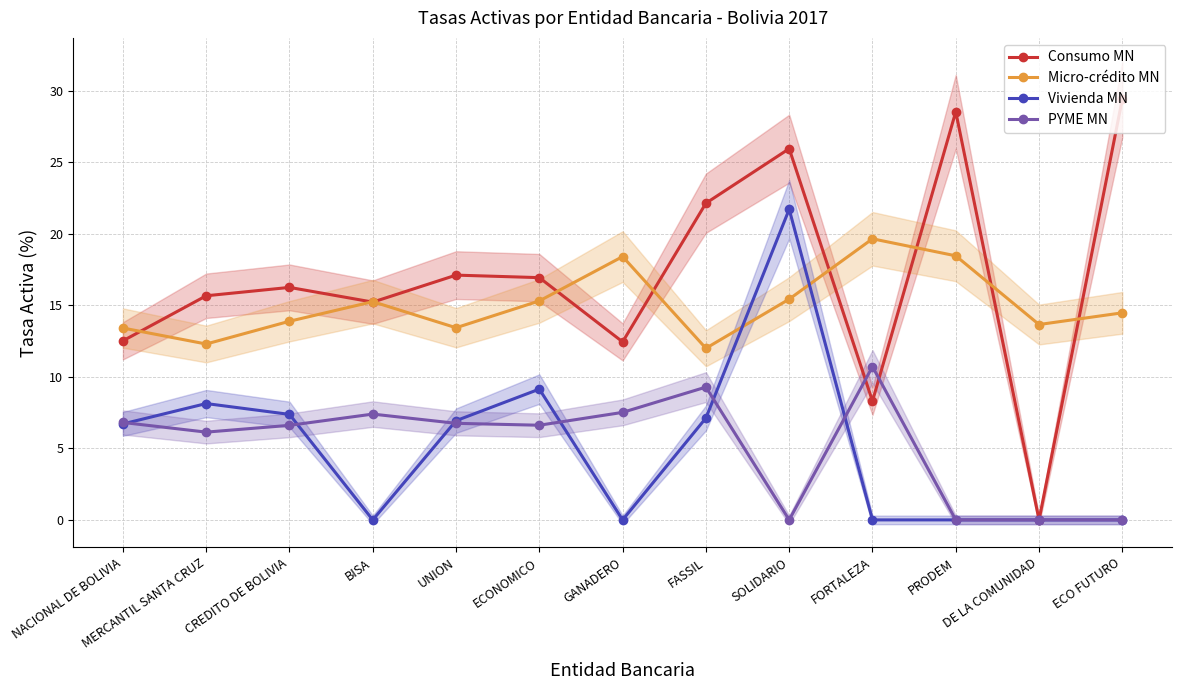

Reading left to right, extract all data points from this chart.

Consumo MN: NACIONAL DE BOLIVIA=12.5	MERCANTIL SANTA CRUZ=15.7	CREDITO DE BOLIVIA=16.2	BISA=15.2	UNION=17.1	ECONOMICO=16.9	GANADERO=12.4	FASSIL=22.1	SOLIDARIO=25.9	FORTALEZA=8.3	PRODEM=28.5	DE LA COMUNIDAD=0.0	ECO FUTURO=29.4
Micro-crédito MN: NACIONAL DE BOLIVIA=13.4	MERCANTIL SANTA CRUZ=12.3	CREDITO DE BOLIVIA=13.9	BISA=15.3	UNION=13.4	ECONOMICO=15.3	GANADERO=18.4	FASSIL=12.0	SOLIDARIO=15.4	FORTALEZA=19.6	PRODEM=18.5	DE LA COMUNIDAD=13.7	ECO FUTURO=14.5
Vivienda MN: NACIONAL DE BOLIVIA=6.7	MERCANTIL SANTA CRUZ=8.1	CREDITO DE BOLIVIA=7.4	BISA=0.0	UNION=6.9	ECONOMICO=9.1	GANADERO=0.0	FASSIL=7.1	SOLIDARIO=21.7	FORTALEZA=0.0	PRODEM=0.0	DE LA COMUNIDAD=0.0	ECO FUTURO=0.0
PYME MN: NACIONAL DE BOLIVIA=6.8	MERCANTIL SANTA CRUZ=6.1	CREDITO DE BOLIVIA=6.6	BISA=7.4	UNION=6.7	ECONOMICO=6.6	GANADERO=7.5	FASSIL=9.3	SOLIDARIO=0.0	FORTALEZA=10.7	PRODEM=0.0	DE LA COMUNIDAD=0.0	ECO FUTURO=0.0